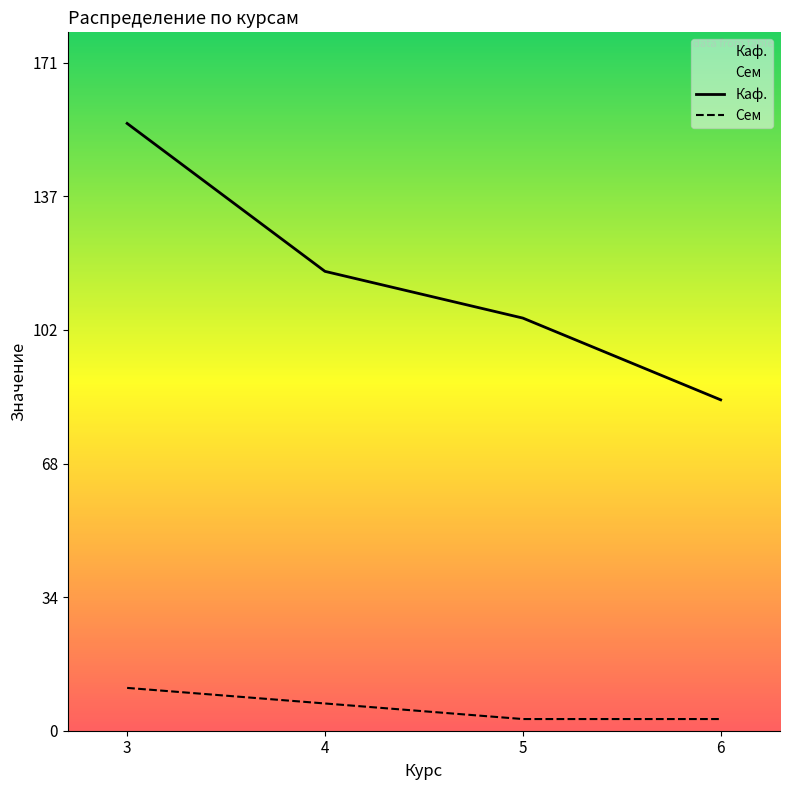

True or false: Сем and Каф. intersect in this chart.

False